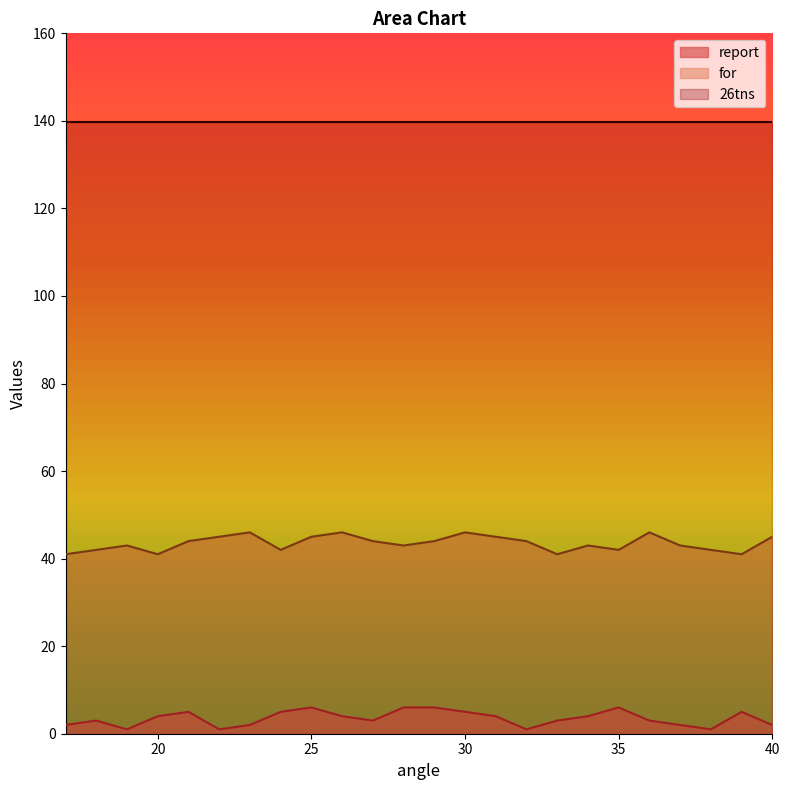

Reading right to left, list all the values displayed in this chart.

report: 40=2	39=5	38=1	37=2	36=3	35=6	34=4	33=3	32=1	31=4	30=5	29=6	28=6	27=3	26=4	25=6	24=5	23=2	22=1	21=5	20=4	19=1	18=3	17=2
for: 40=45	39=41	38=42	37=43	36=46	35=42	34=43	33=41	32=44	31=45	30=46	29=44	28=43	27=44	26=46	25=45	24=42	23=46	22=45	21=44	20=41	19=43	18=42	17=41